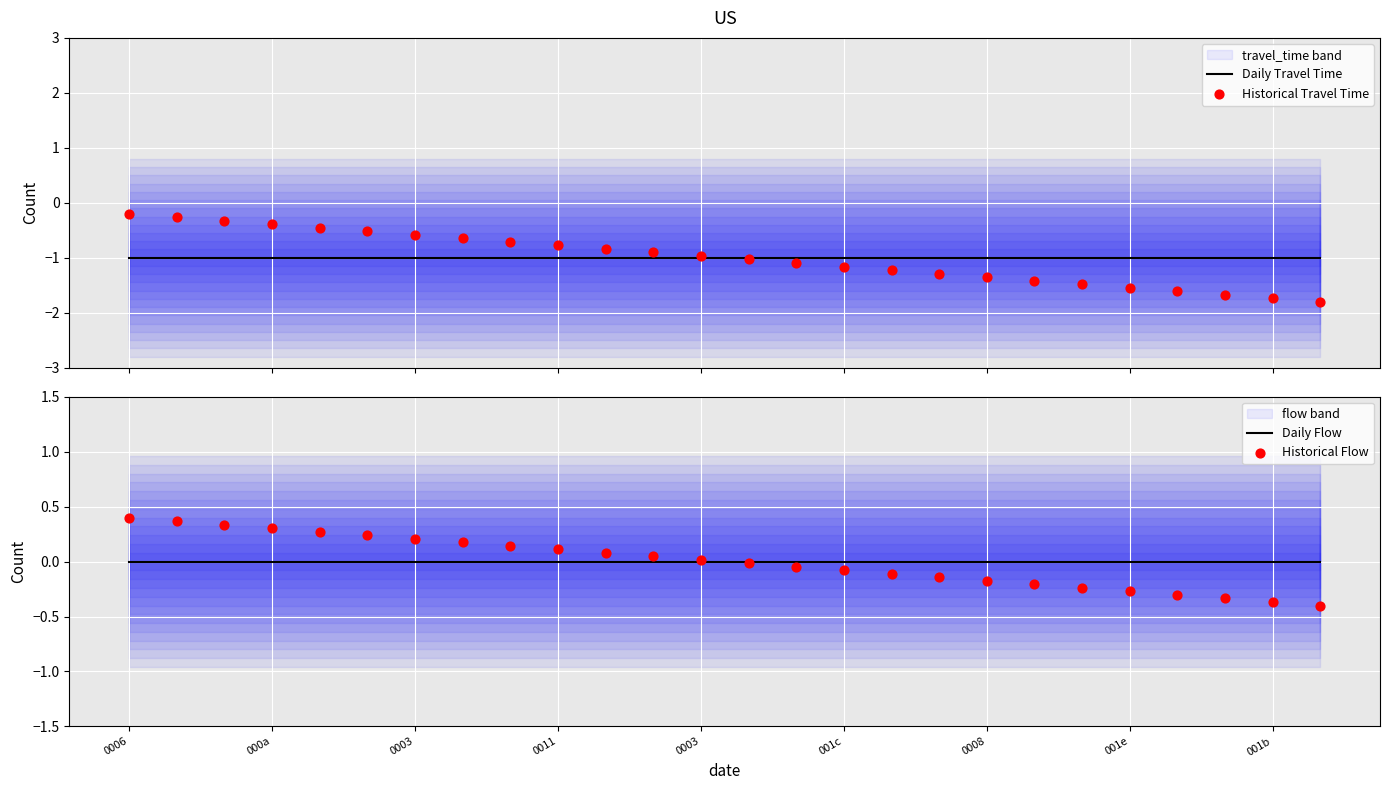

At which category is the sum across all series the highest?

0006